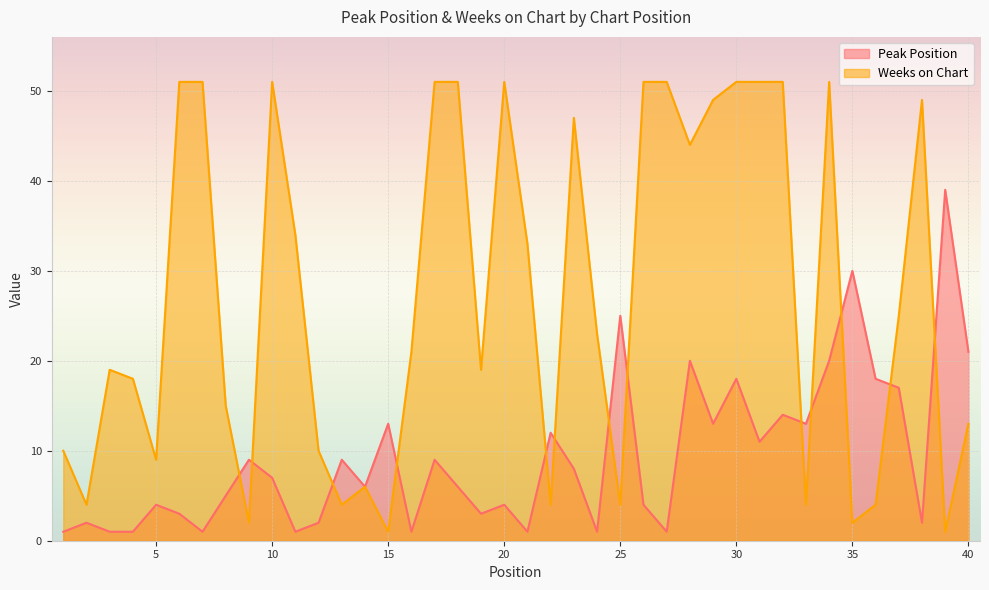

Is the value of Weeks on Chart at 16 greater than the value of Peak Position at 18?

Yes